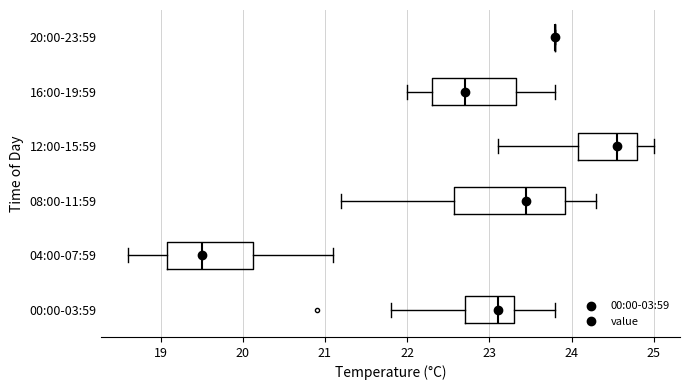

Reading bottom to top, transcribe this box plot: for each box, give where its median line is, the range the box spans, and where its two whiskers end, as read against the x-axis. The values are not printed on the chart, so give them approximately, as read against the axis.

00:00-03:59: median 23.1, box 22.7 to 23.3, whiskers 21.8 to 23.8
04:00-07:59: median 19.5, box 19.1 to 20.1, whiskers 18.6 to 21.1
08:00-11:59: median 23.5, box 22.6 to 23.9, whiskers 21.2 to 24.3
12:00-15:59: median 24.6, box 24.1 to 24.8, whiskers 23.1 to 25.0
16:00-19:59: median 22.7, box 22.3 to 23.3, whiskers 22.0 to 23.8
20:00-23:59: box collapsed to a line at 23.8, whiskers 23.8 to 23.8